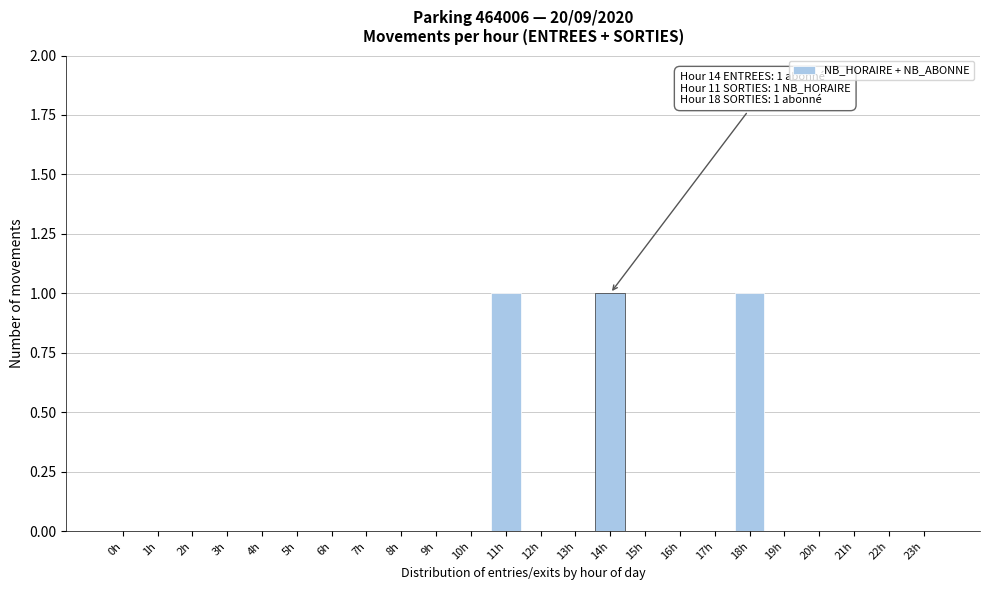

Reading left to right, transcribe all the data shown in this chart.

0h=0	1h=0	2h=0	3h=0	4h=0	5h=0	6h=0	7h=0	8h=0	9h=0	10h=0	11h=1	12h=0	13h=0	14h=1	15h=0	16h=0	17h=0	18h=1	19h=0	20h=0	21h=0	22h=0	23h=0